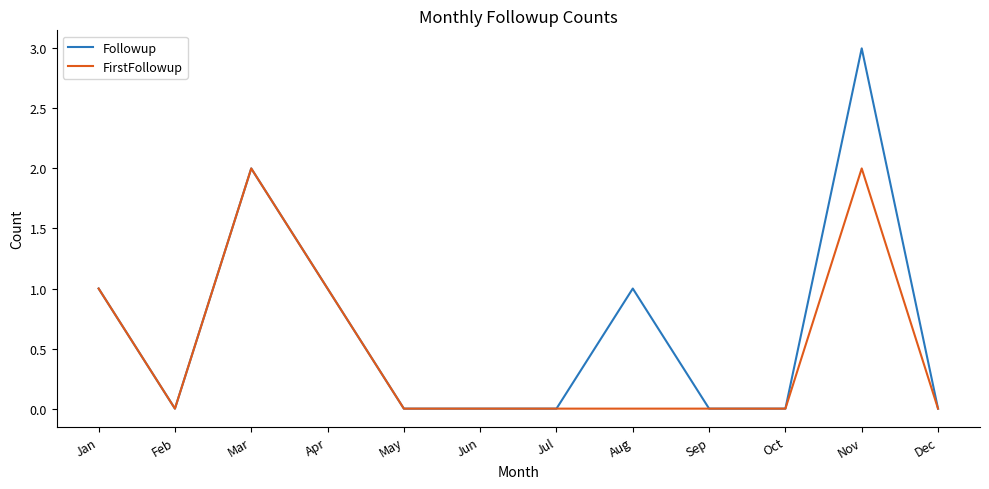

True or false: Followup has more than 2 interior local peaks.

True